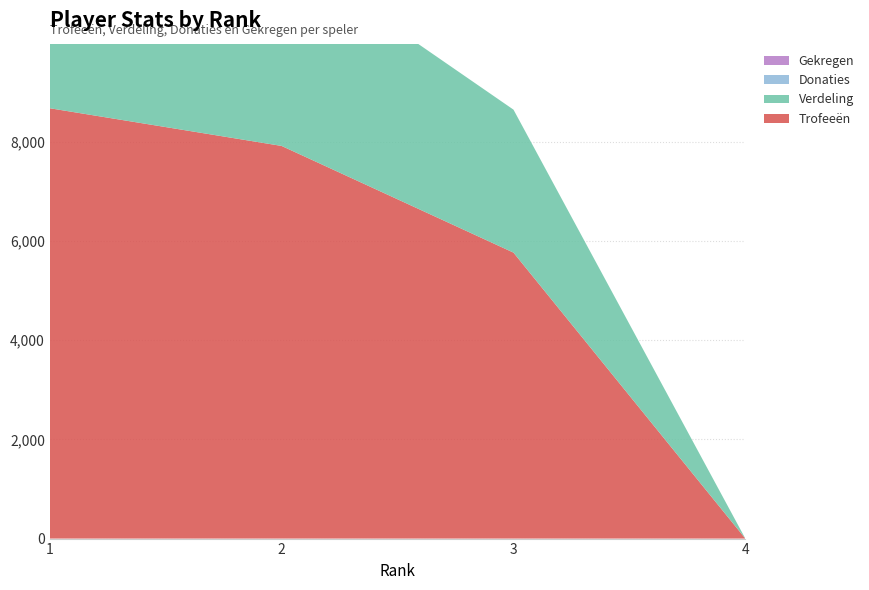

Reading left to right, extract all data points from this chart.

Trofeeën: 1=8673	2=7913	3=5763	4=0
Verdeling: 1=4336	2=3956	3=2881	4=0
Donaties: 1=0	2=0	3=0	4=0
Gekregen: 1=0	2=0	3=0	4=0